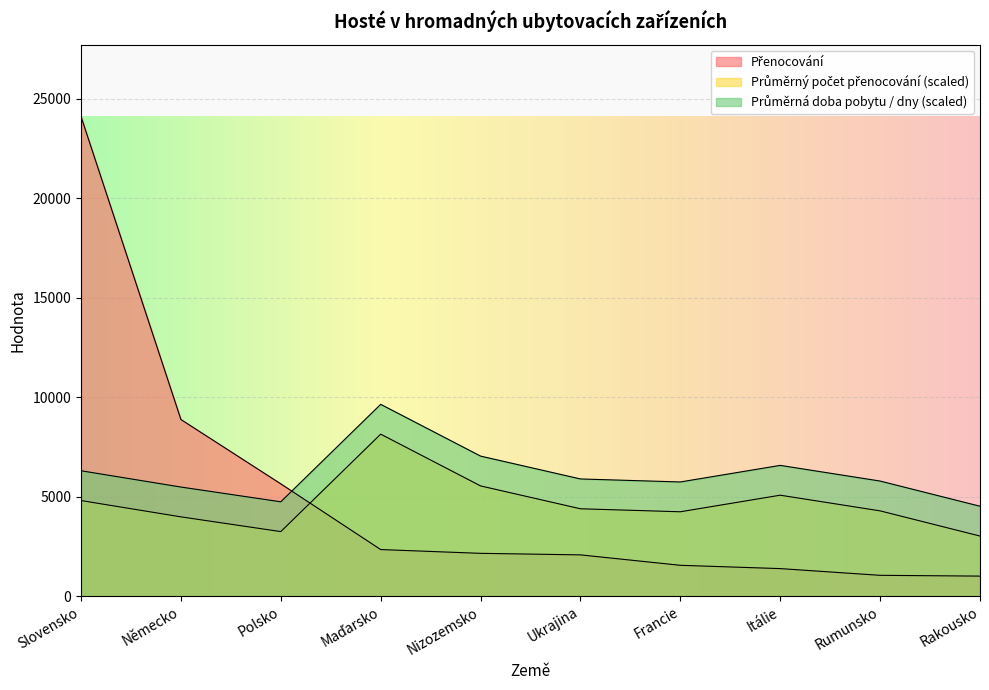

What is the difference between the Přenocování values at Slovensko and Rakousko?

23093.0